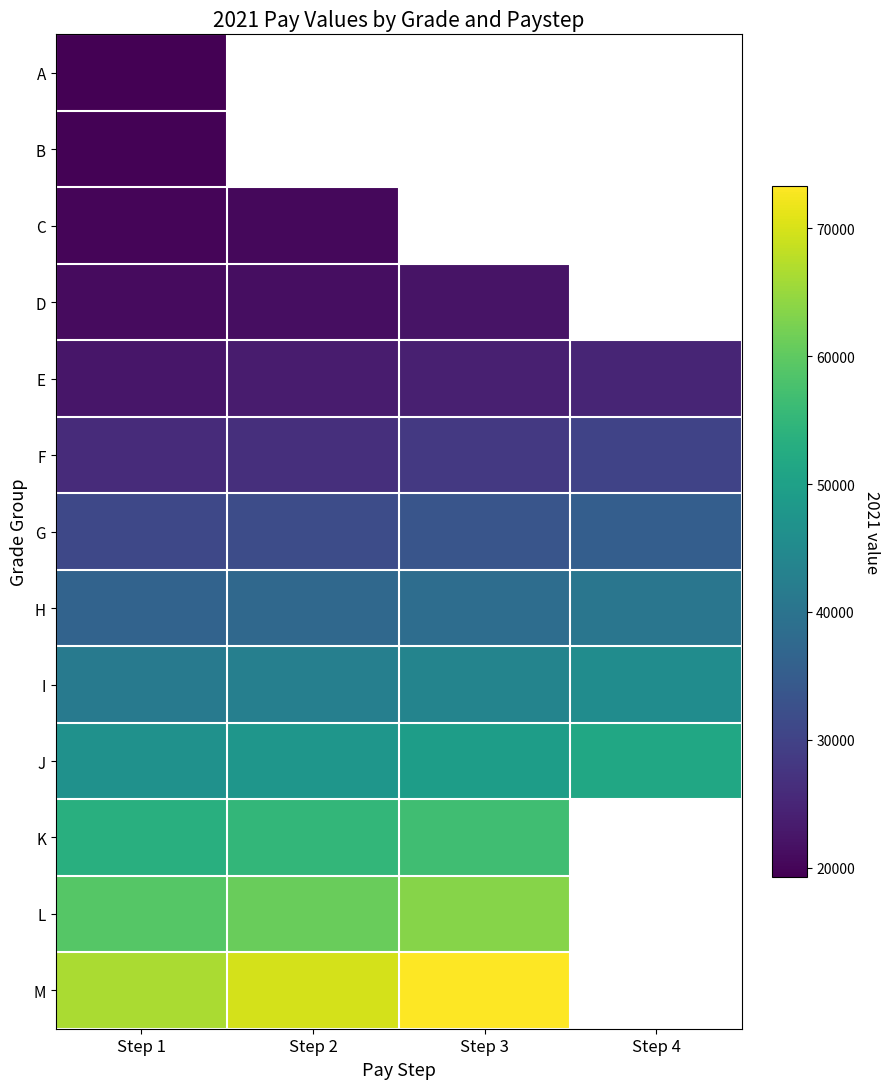

Which category has the highest value in the G series?

Step 4